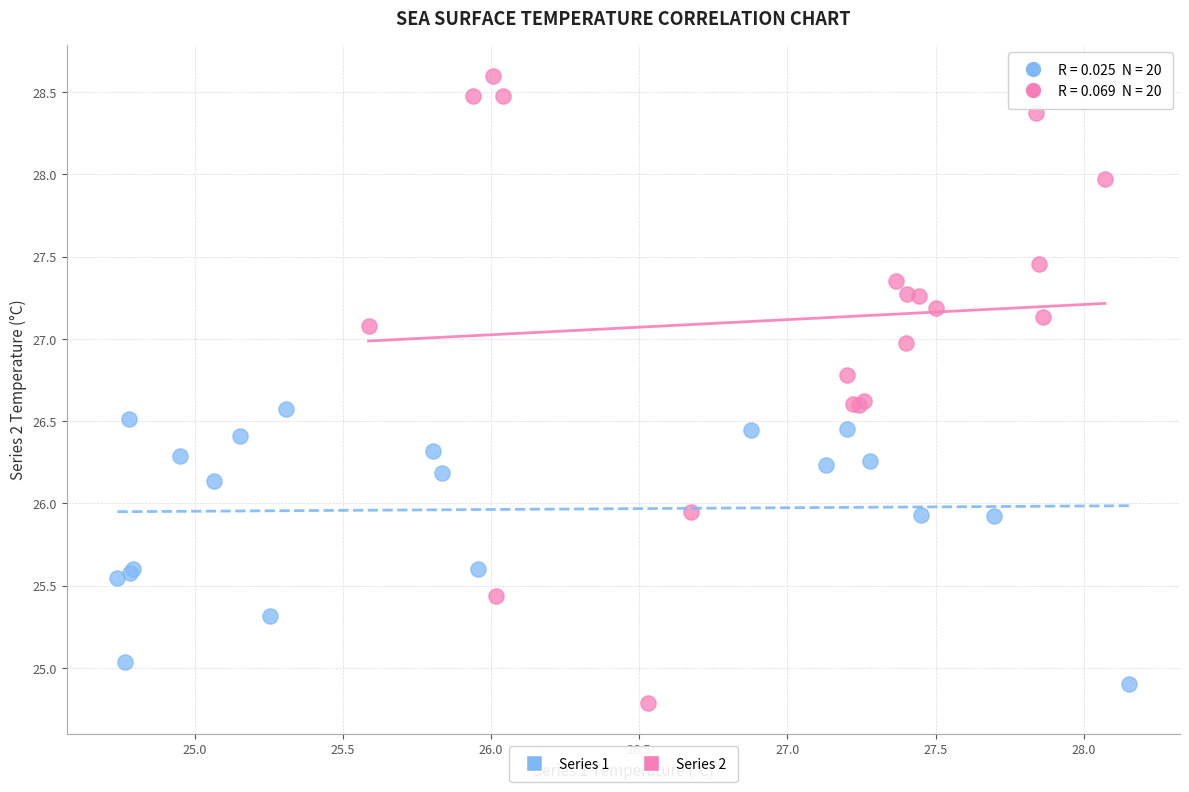

Which series has the largest Y range (max minus min)?

Series 2